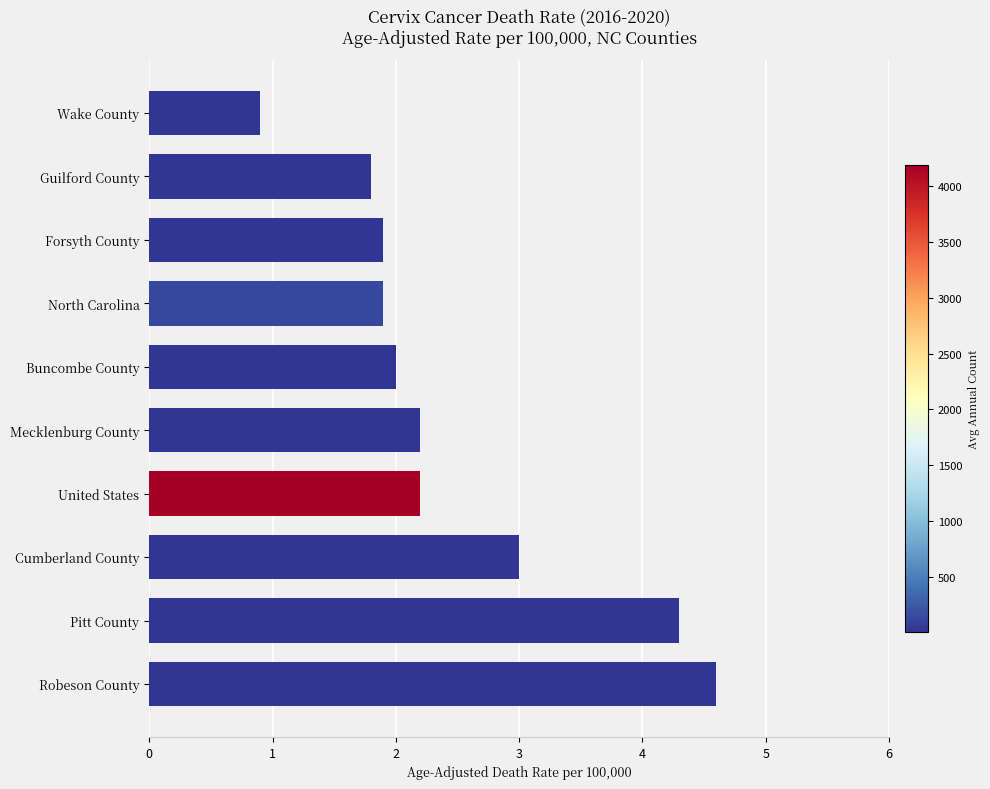

Which has a higher value, Wake County or Robeson County?

Robeson County